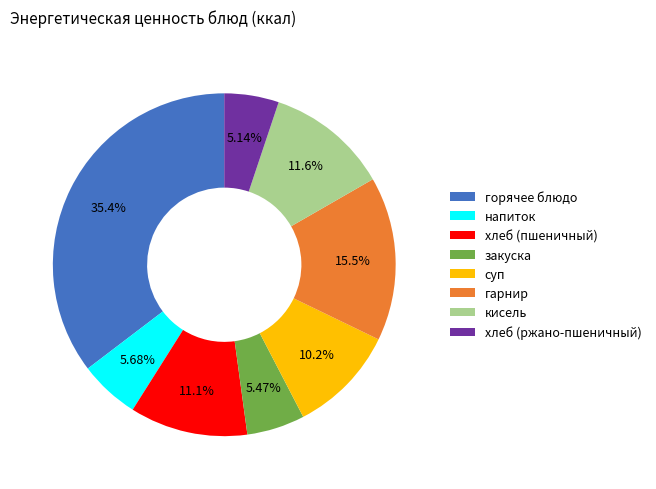

Which category has the biggest portion of the pie?

горячее блюдо